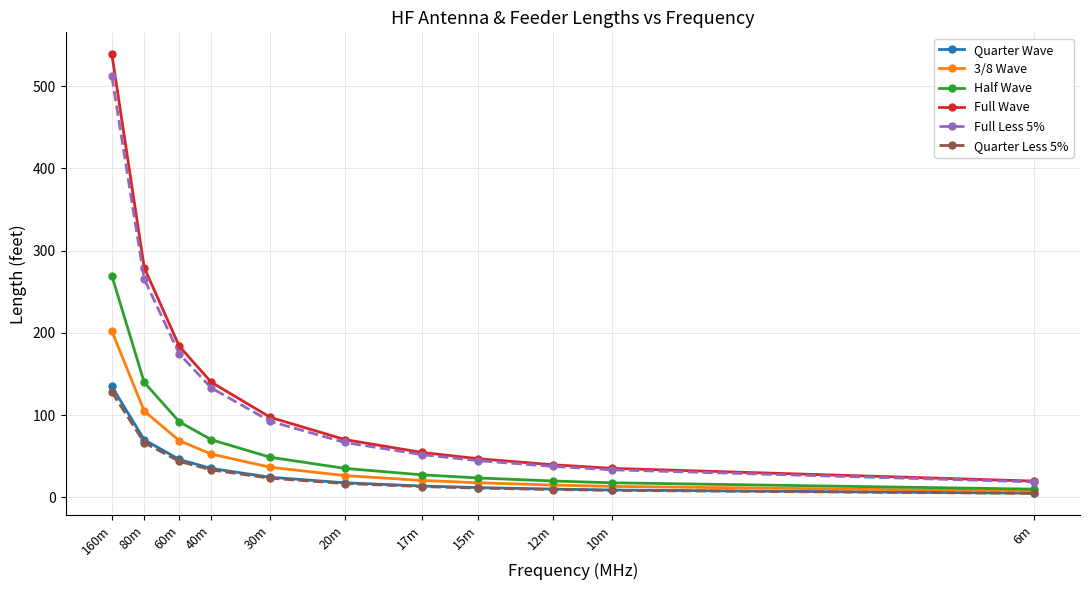

Rank the series by their maximum value, from lowest to highest.

Quarter Less 5%, Quarter Wave, 3/8 Wave, Half Wave, Full Less 5%, Full Wave